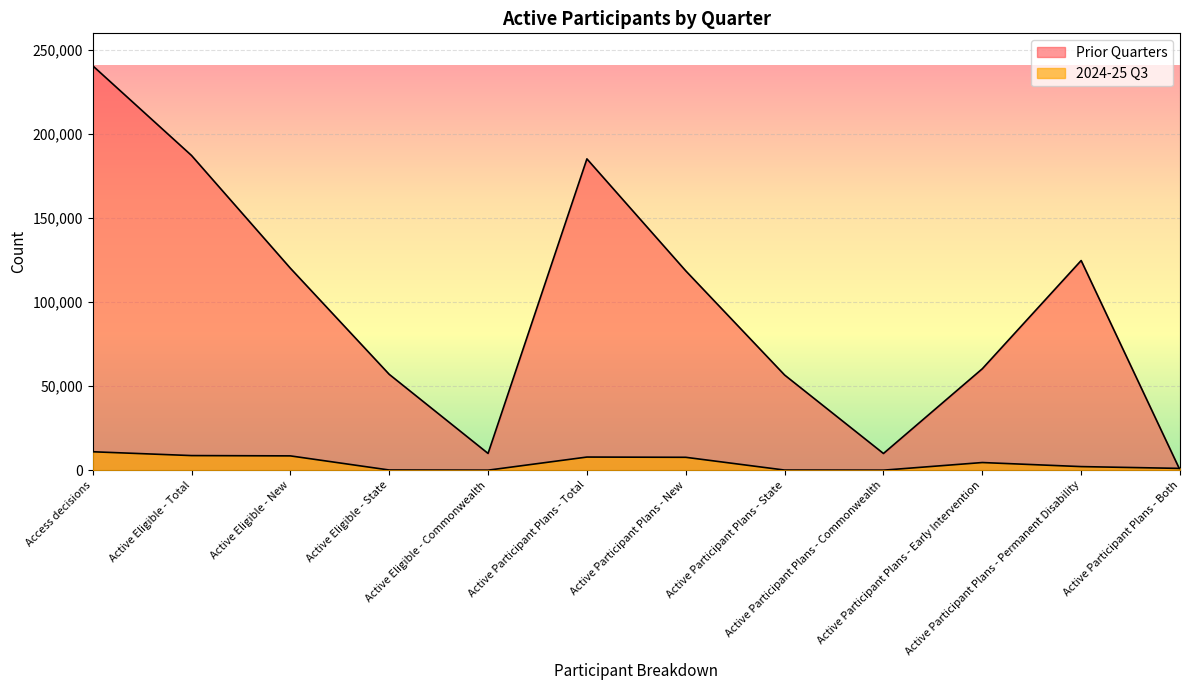

What is the average value of the 2024-25 Q3 series?

4328